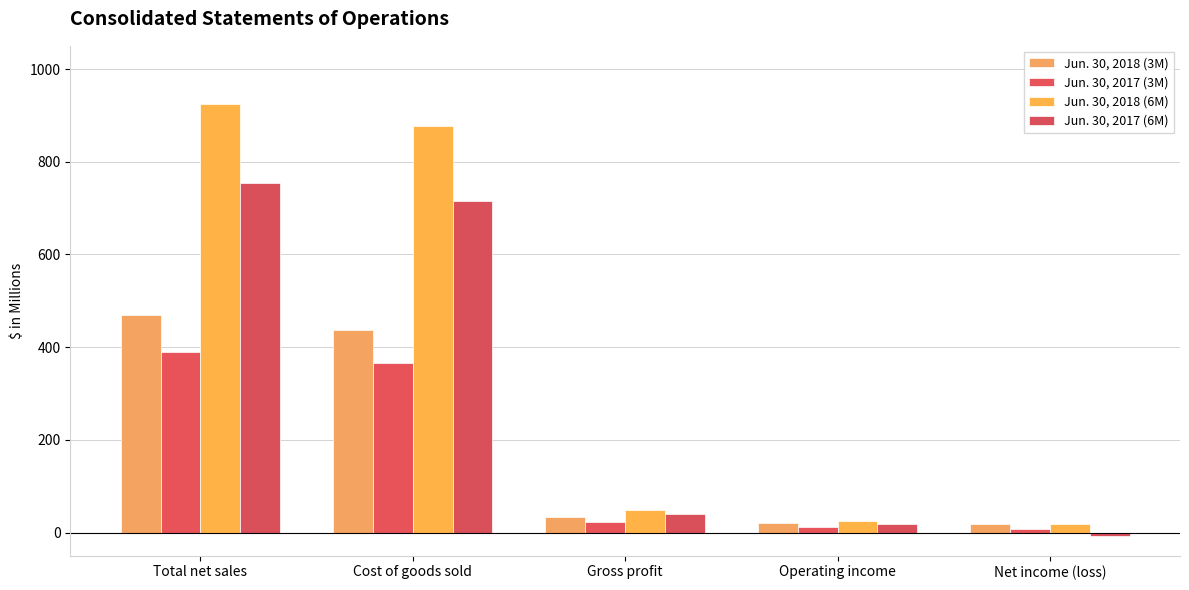

Are the bars grouped side by side (vs. stacked)?

Yes